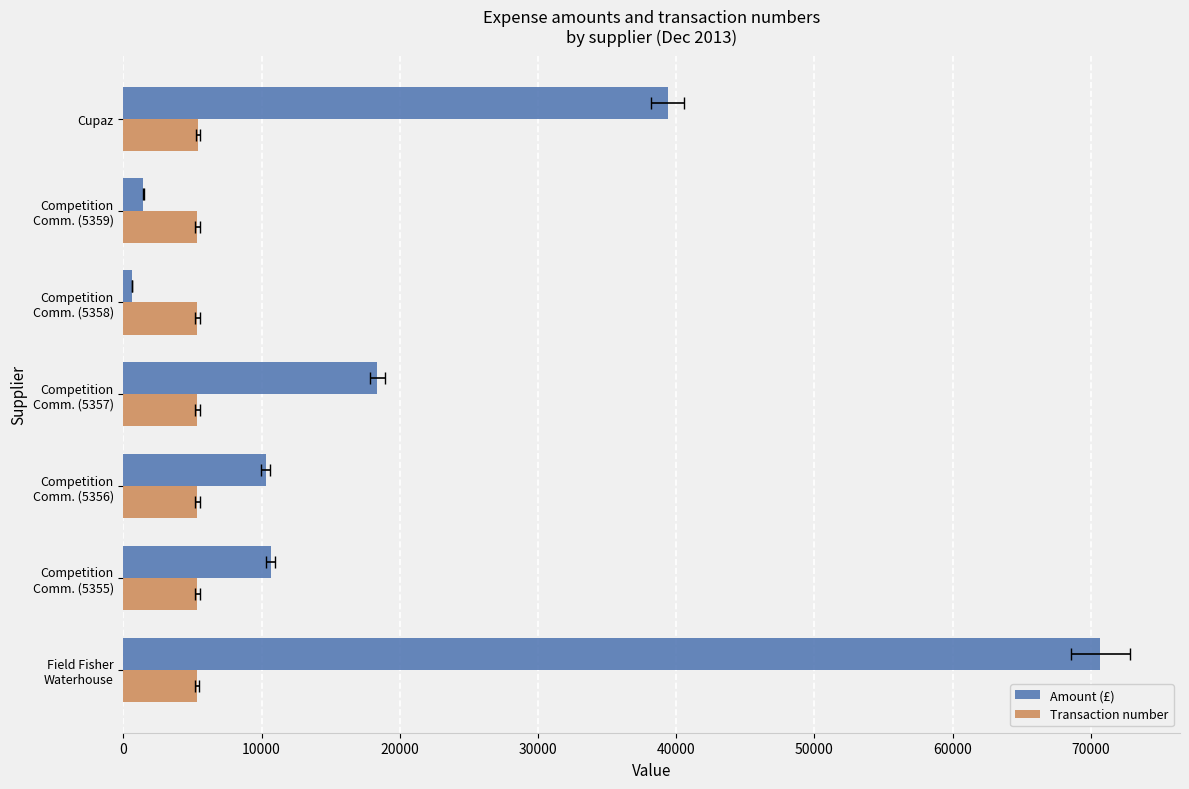

Read the Amount (£) value at Field Fisher Waterhouse.

70685.4